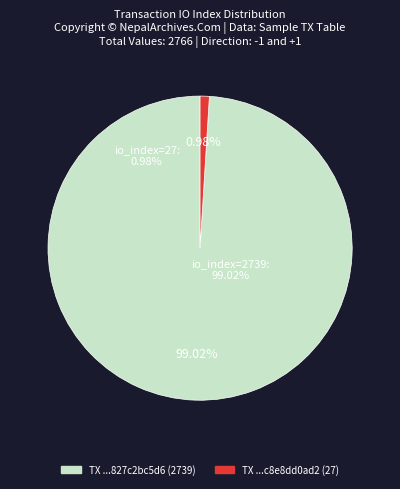

Is it true that io_index=2739 is 89% of the pie?

False